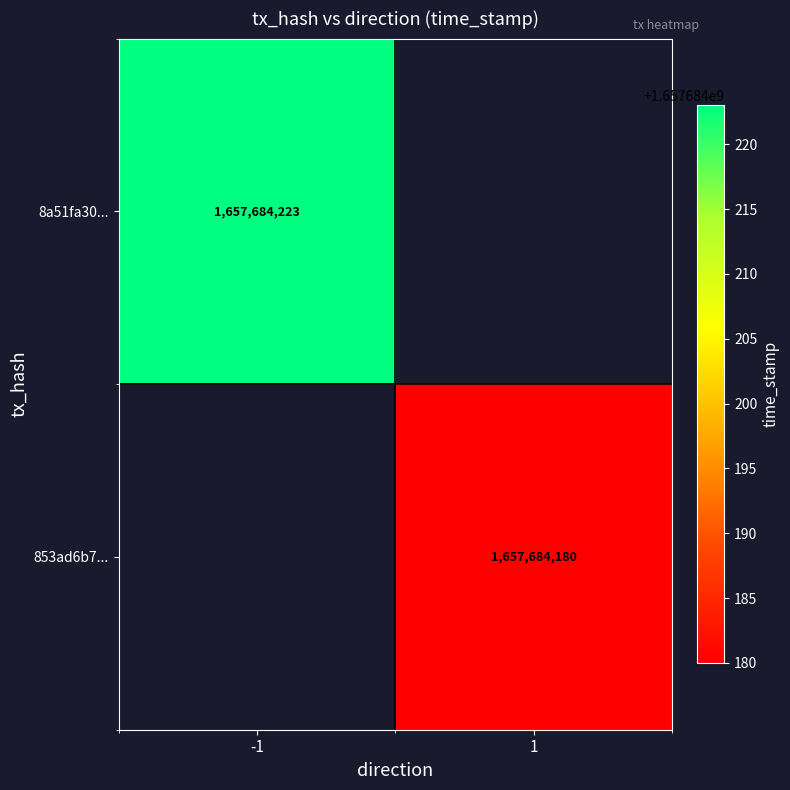

Reading right to left, extract all data points from this chart.

8a51fa3046d65e1a9bdf46920668ef16b1aecb1: 1657684223	-1
853ad6b7335704351bf0c79f029bb9dc8f926c7: 1657684180	1